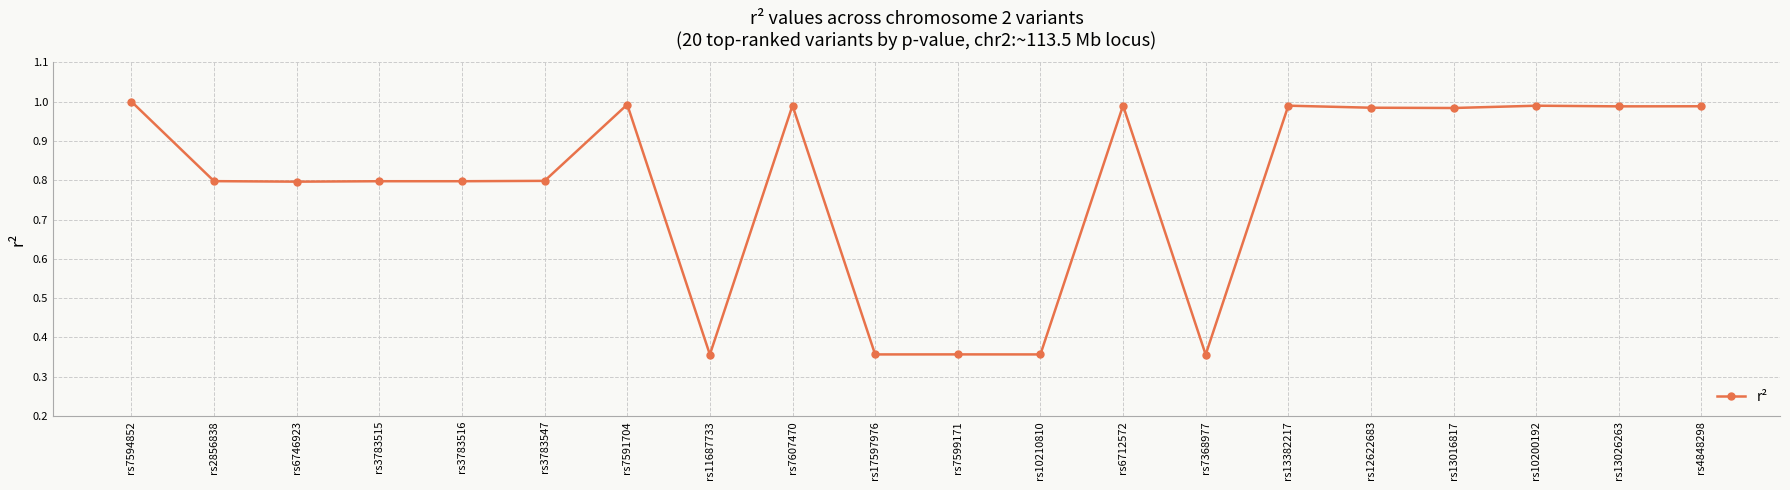

What is the difference between the second highest and minimum values?

0.6